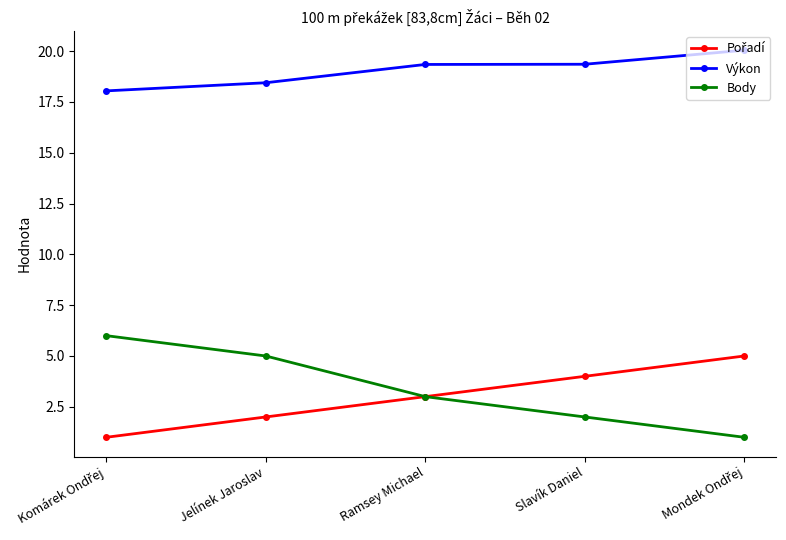

What is the label of the 4th point from the left?

Slavík Daniel